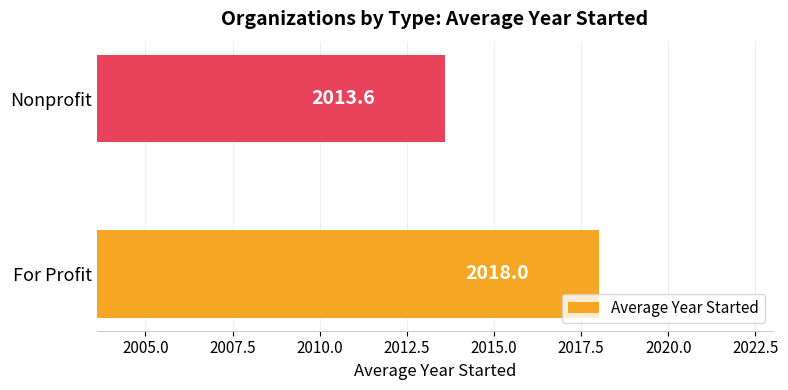

What is the sum of all values?

4031.6